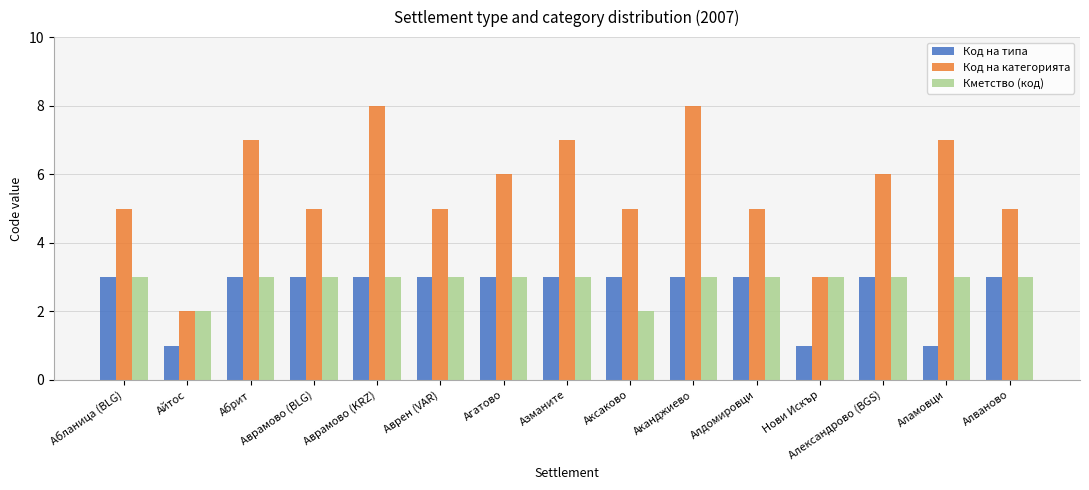

Which series has the widest spread of values?

Код на категорията